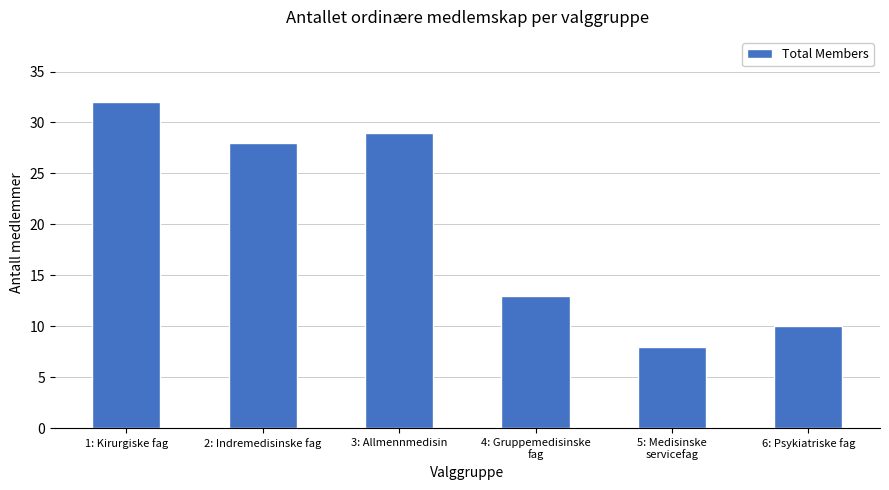

Rank the categories by value from lowest to highest.

5: Medisinske
servicefag, 6: Psykiatriske fag, 4: Gruppemedisinske
fag, 2: Indremedisinske fag, 3: Allmennmedisin, 1: Kirurgiske fag